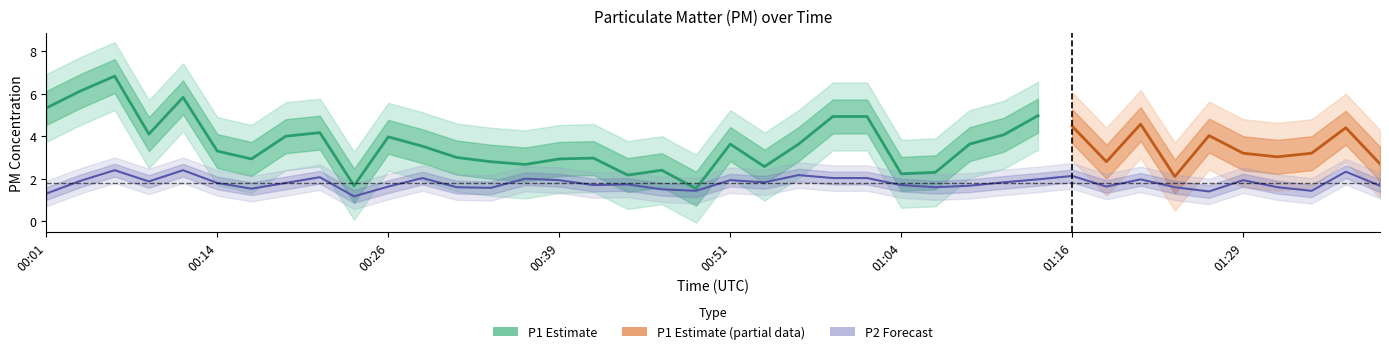

True or false: the data shows 1.2 at 00:59.

False